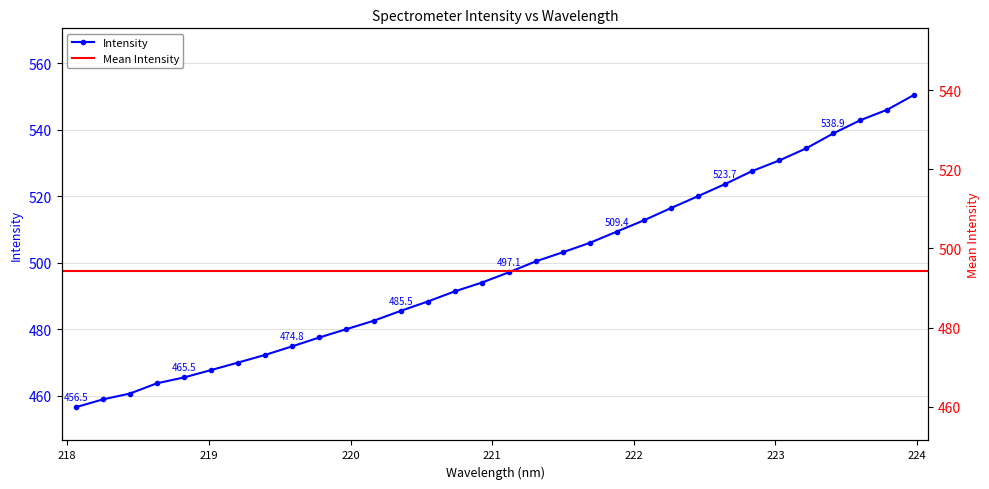

List the labels in order of value, largest first.

223.9802, 223.7895, 223.5987, 223.408, 223.2172, 223.0264, 222.8355, 222.6447, 222.4538, 222.263, 222.0721, 221.8812, 221.6902, 221.4993, 221.3083, 221.1174, 220.9264, 220.7354, 220.5444, 220.3533, 220.1623, 219.9712, 219.7801, 219.589, 219.3979, 219.2067, 219.0156, 218.8244, 218.6332, 218.442, 218.2508, 218.0596